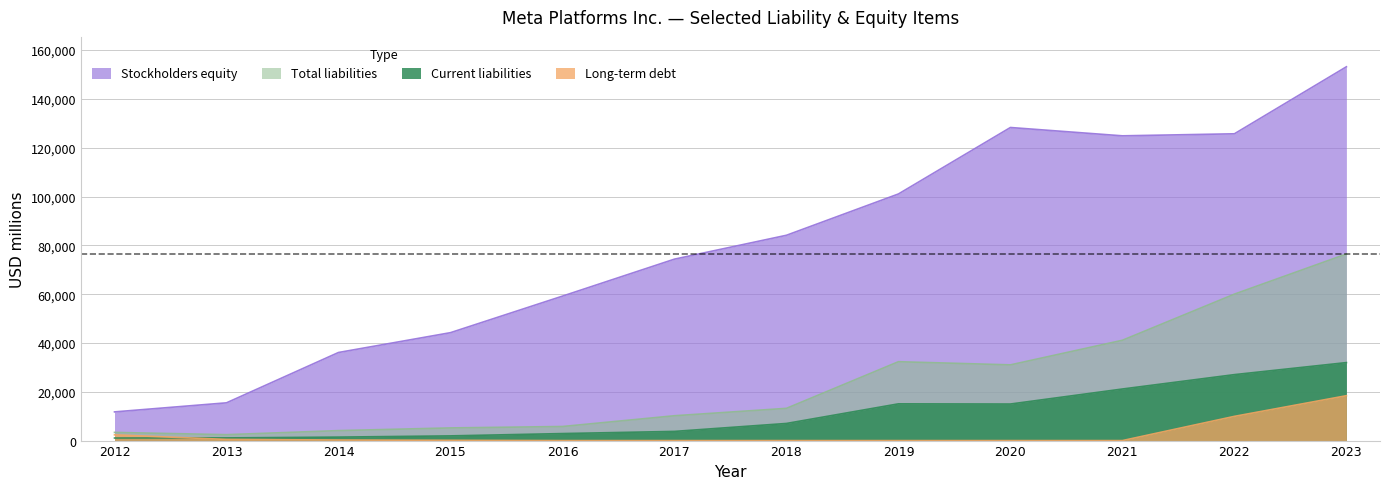

True or false: Long-term debt and Stockholders equity cross at least once.

False